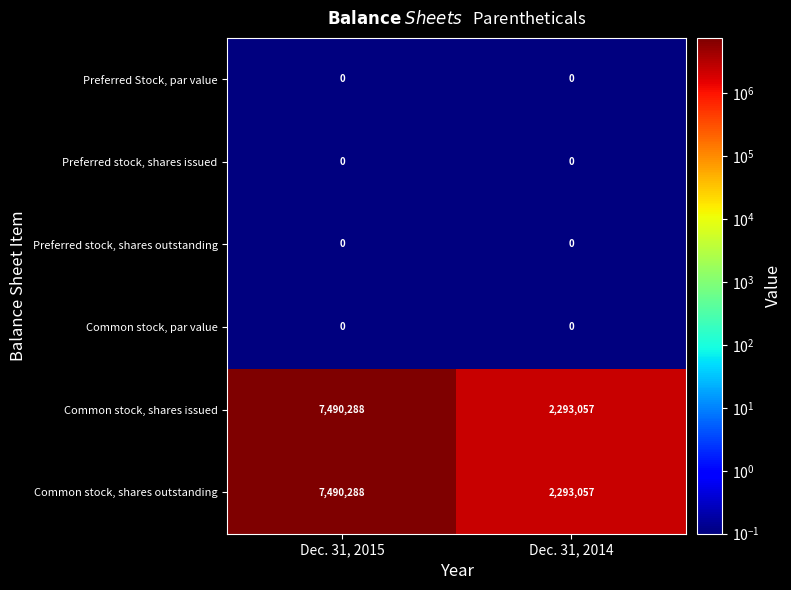

The Preferred stock, shares issued series shows 0 at Dec. 31, 2015. True or false?

True